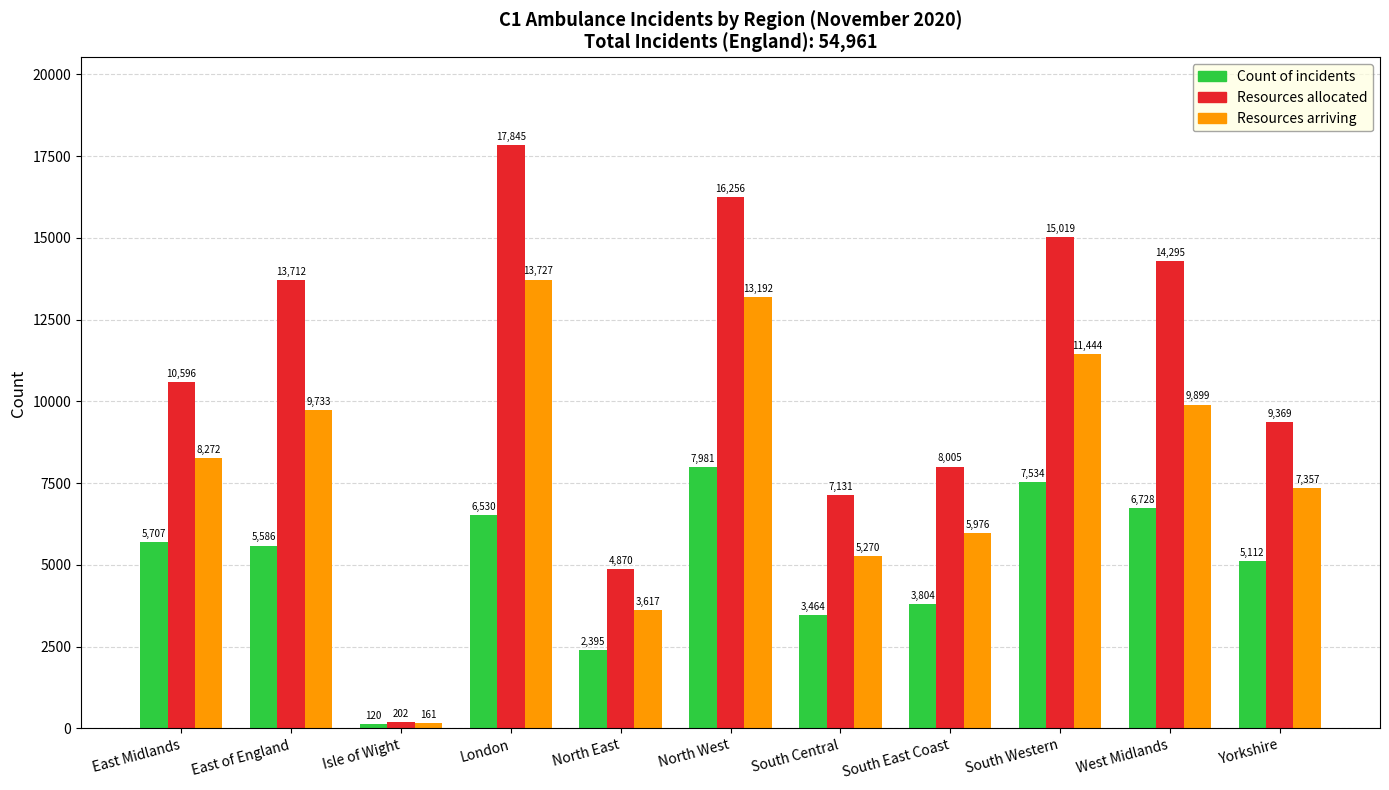

Which label corresponds to the largest value in the chart?

London